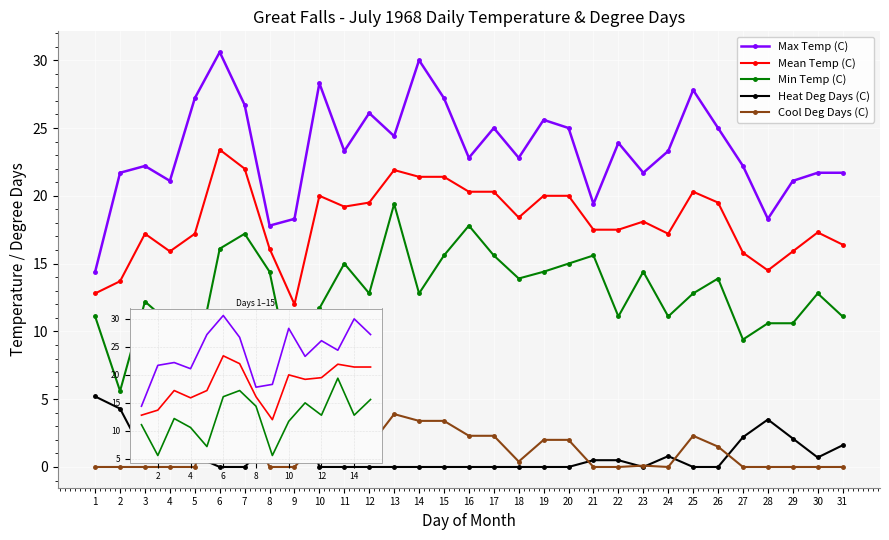

How many times do Cool Deg Days (C) and Heat Deg Days (C) cross each other?

8